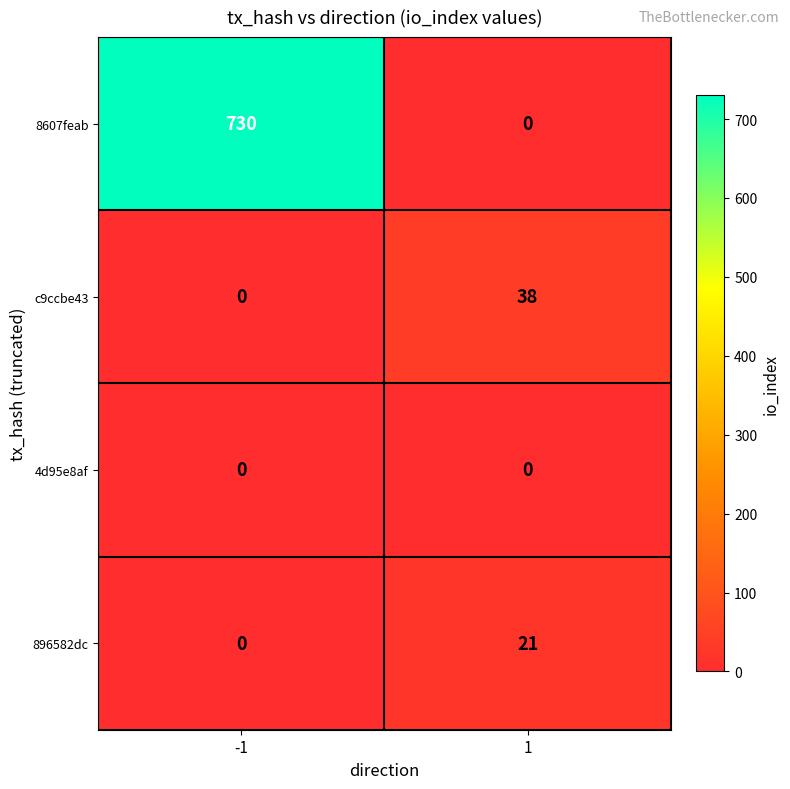

Rank the series by their maximum value, from lowest to highest.

4d95e8af, 896582dc, c9ccbe43, 8607feab